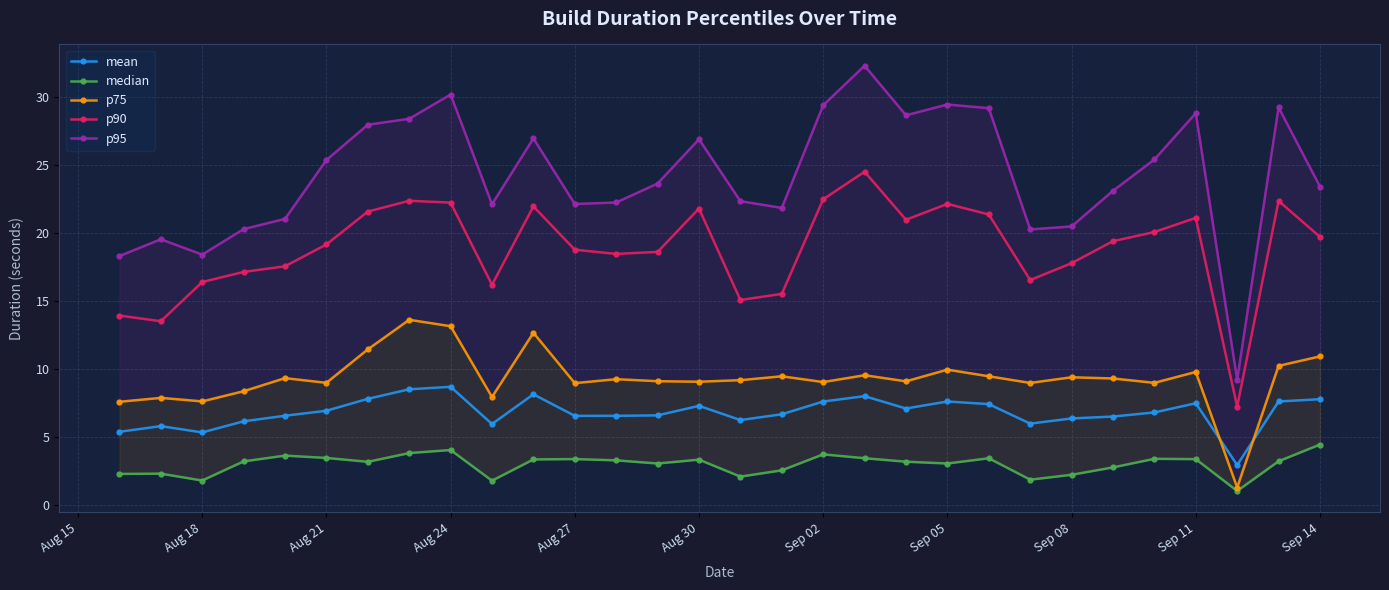

The value of p90 at Sep 08 is 25.6. True or false?

False